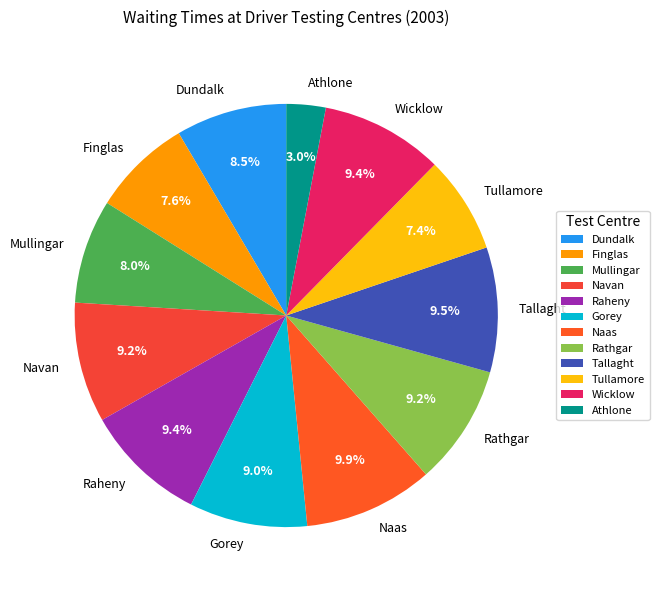

Does Tullamore represent more than half of the total?

No